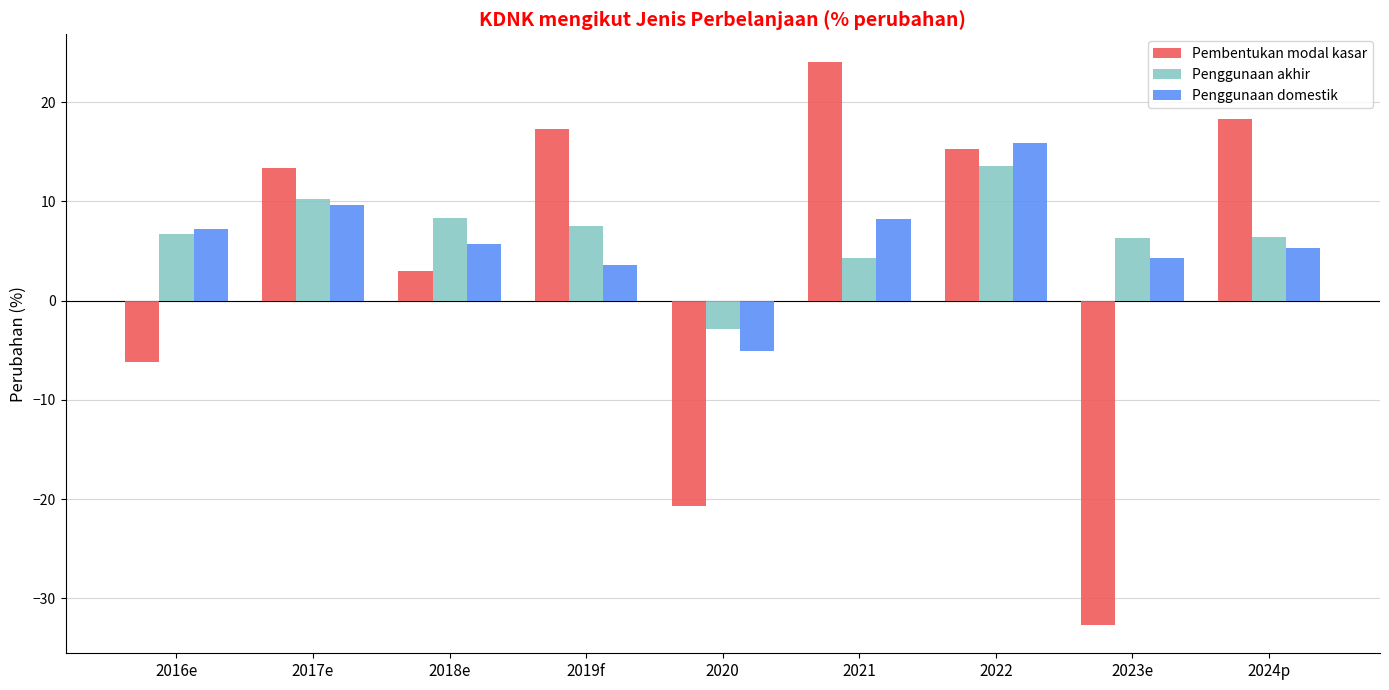

What is the difference between the second highest and second lowest values in the Penggunaan akhir series?

5.9